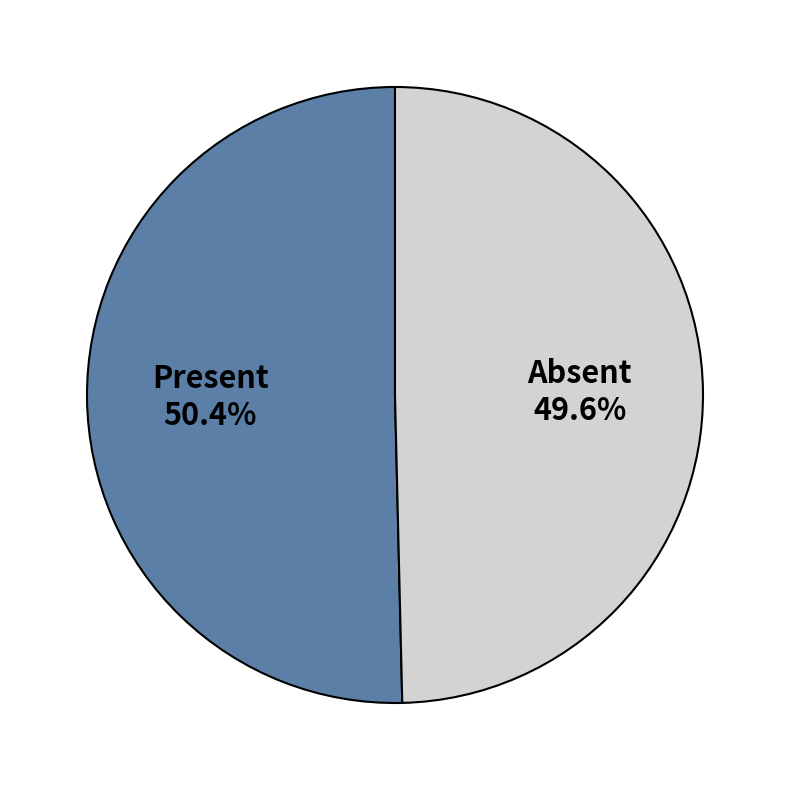

Between Present and Absent, which is larger?

Present